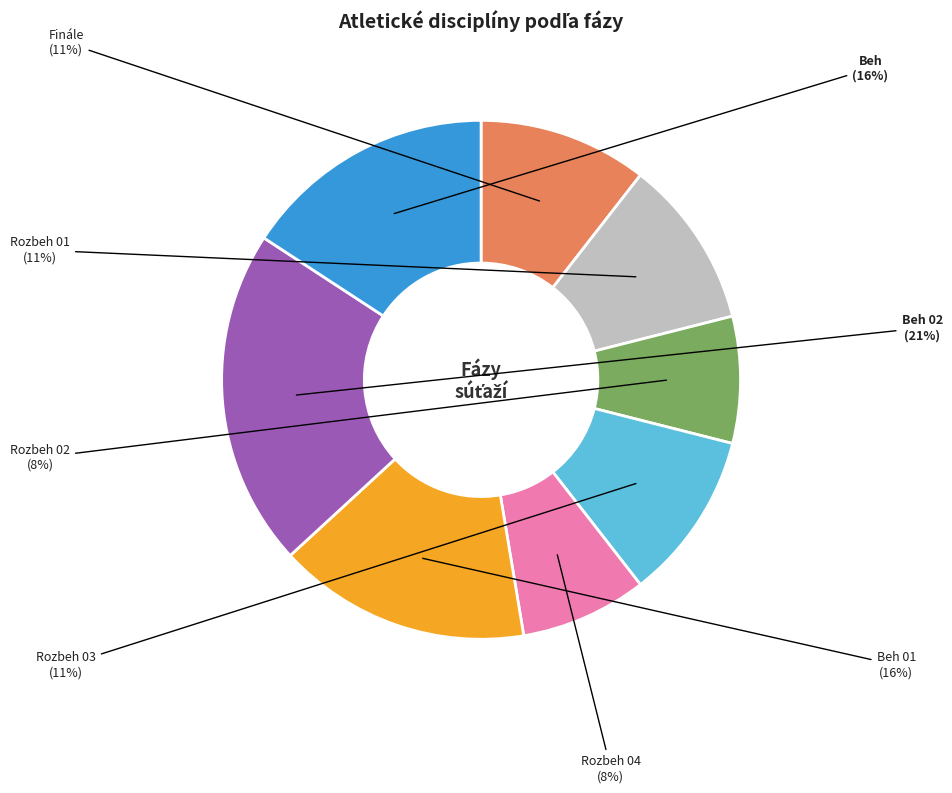

Is it true that Rozbeh 03 is 11% of the pie?

True